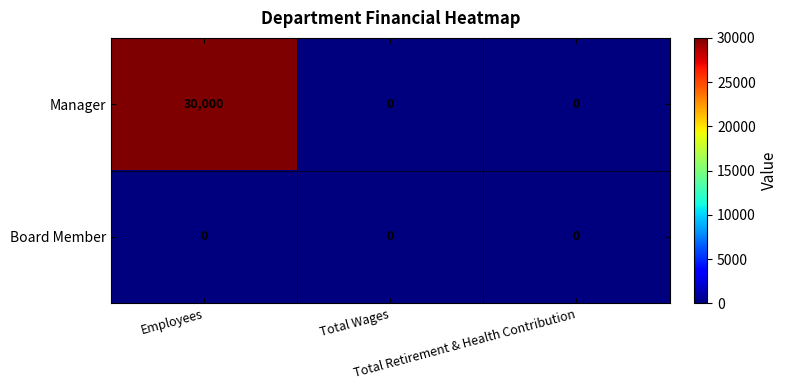

Which series has the largest range (max minus min)?

Manager